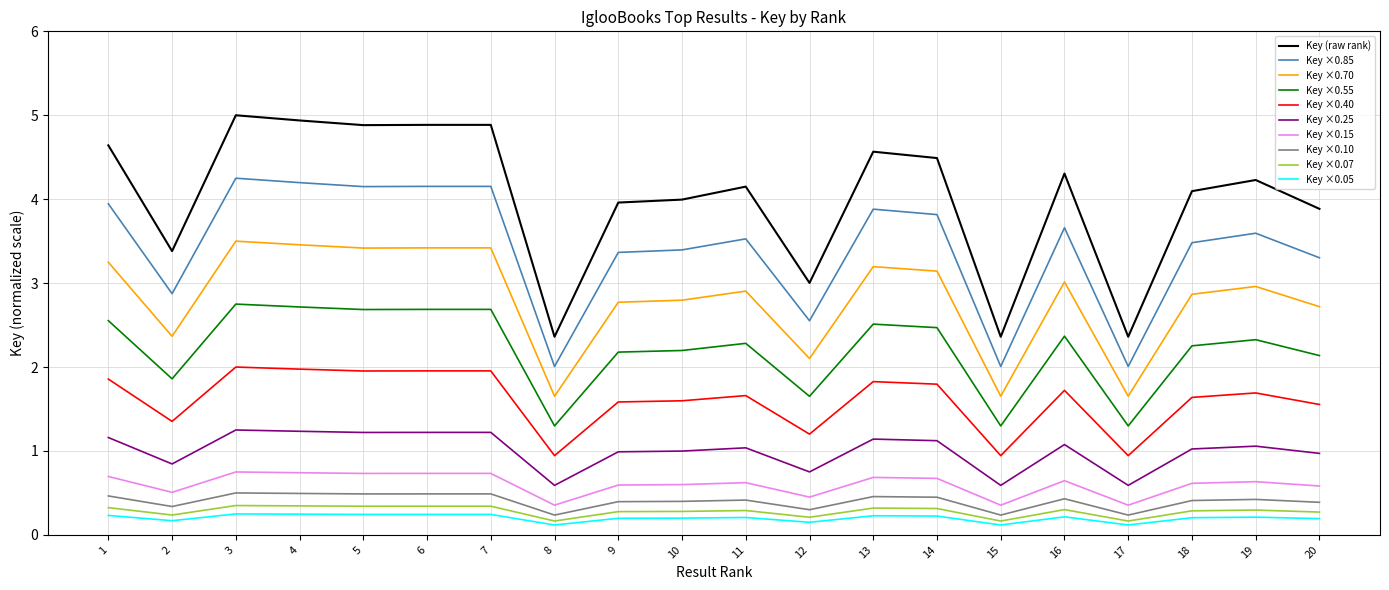

What is the highest value of the Key ×0.70 series?

3.5